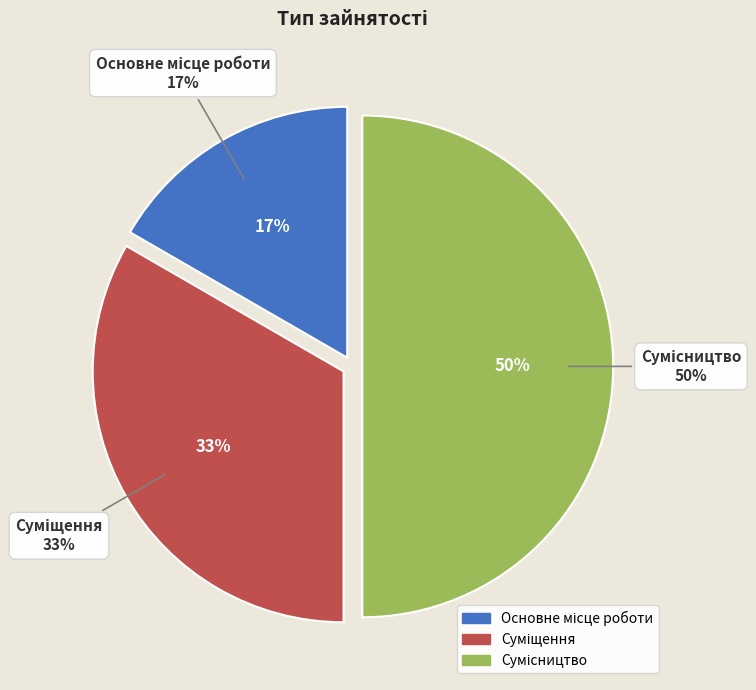

Does Суміщення represent more than half of the total?

No